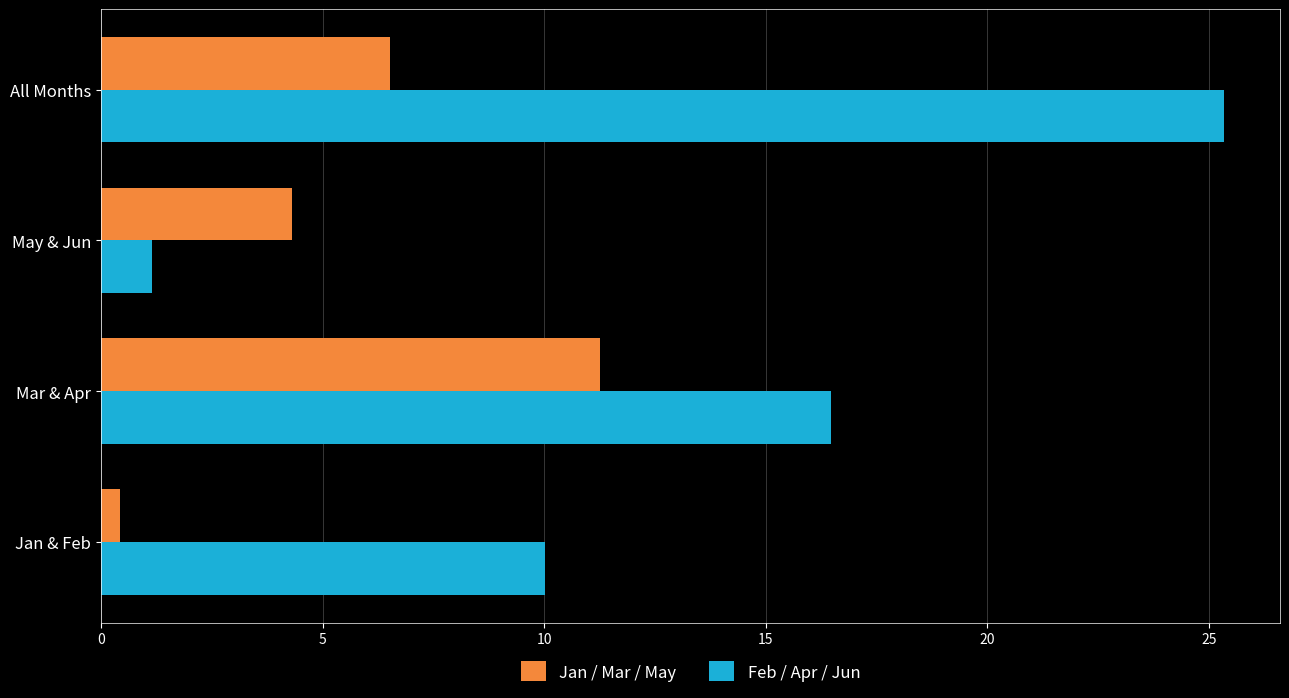

What is the approximate value of Feb / Apr / Jun at All Months?

25.3